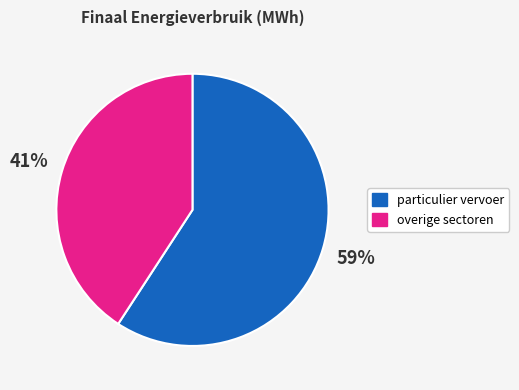

The particulier vervoer slice represents 59% of the pie. True or false?

True